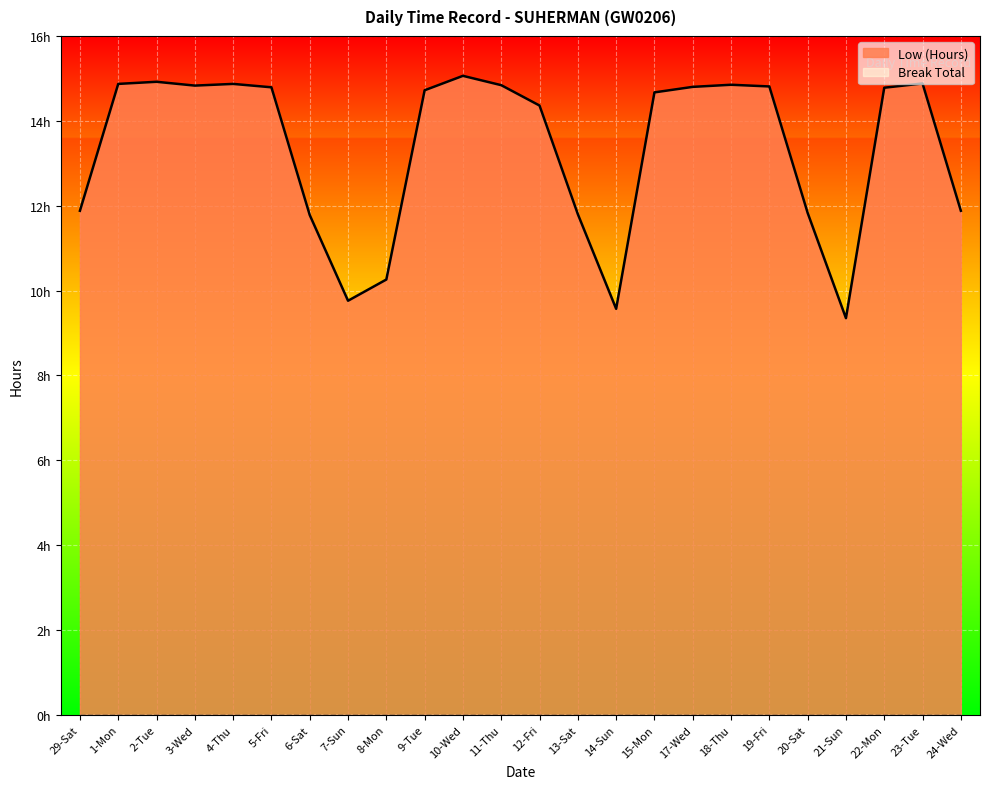

Which category has the lowest value across all series?

21-Sun